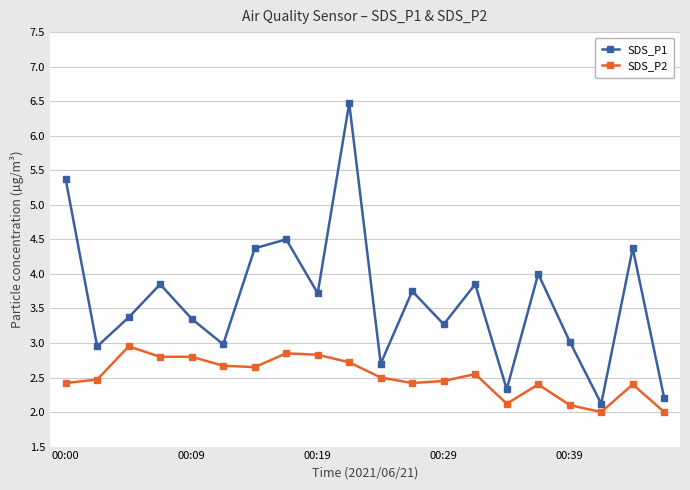

What is the average value of the SDS_P2 series?

2.5